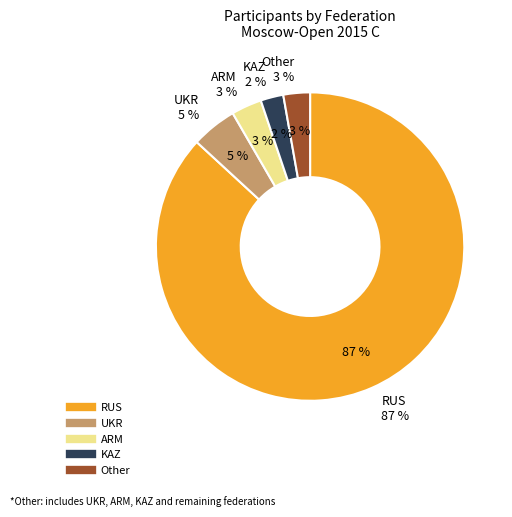

What is the smallest slice in the pie chart?

KAZ